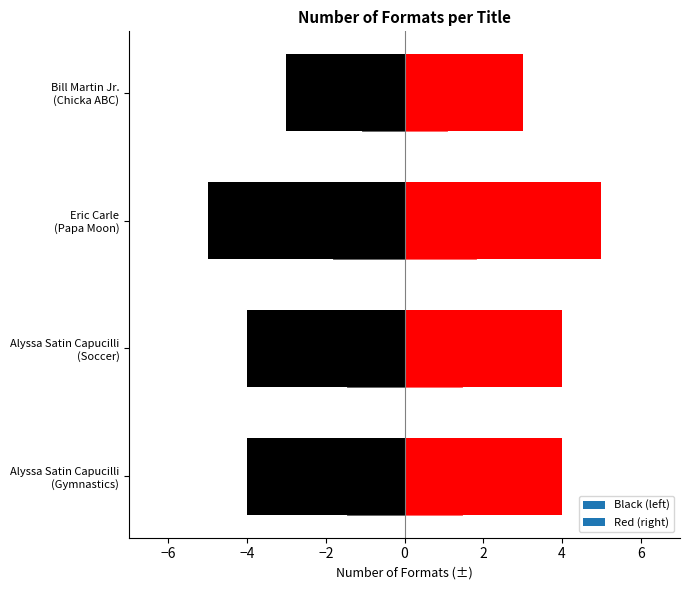

Between Alyssa Satin Capucilli
(Soccer) and Eric Carle
(Papa Moon), which is larger?

Eric Carle
(Papa Moon)